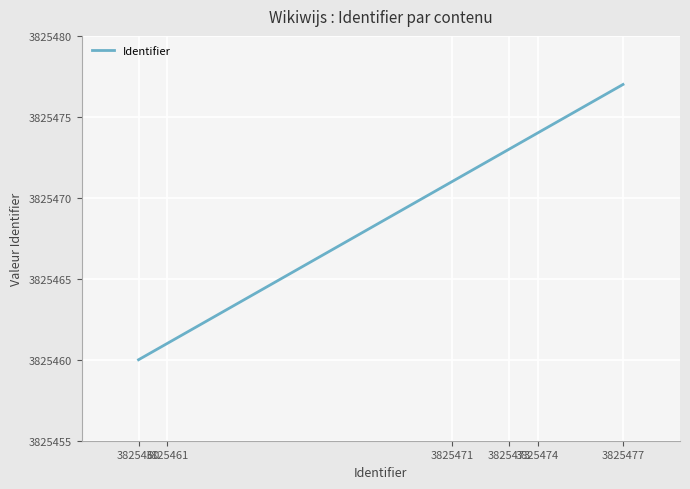

What is the difference between the values at 3825461 and 3825473?

12